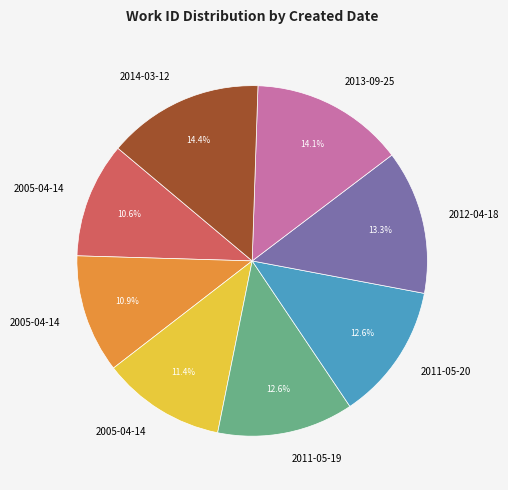

Is there any slice that represents more than half of the pie?

No